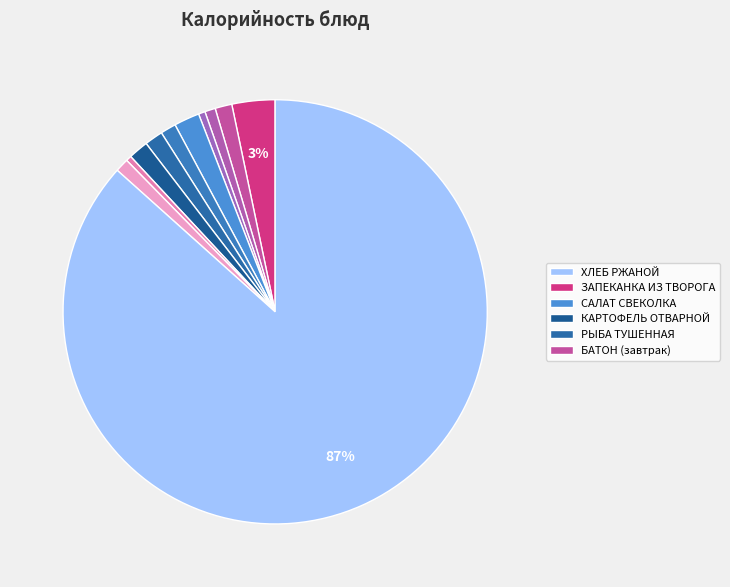

Count the number of slices in the pie.

11